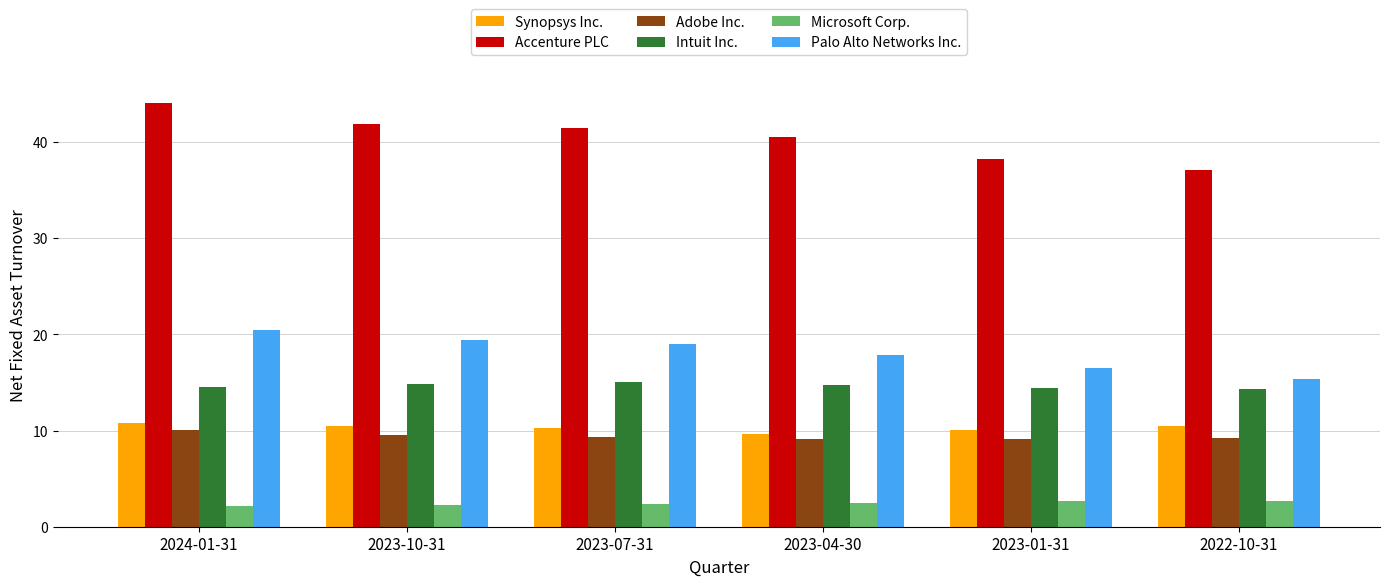

List the labels in order of Palo Alto Networks Inc. value, smallest first.

2022-10-31, 2023-01-31, 2023-04-30, 2023-07-31, 2023-10-31, 2024-01-31